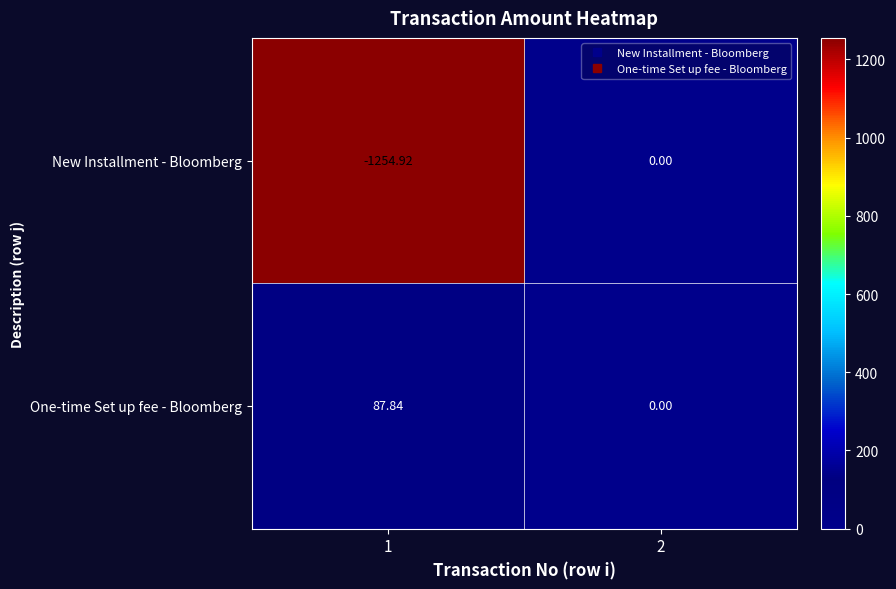

How many data points in New Installment - Bloomberg are less than 0?

1